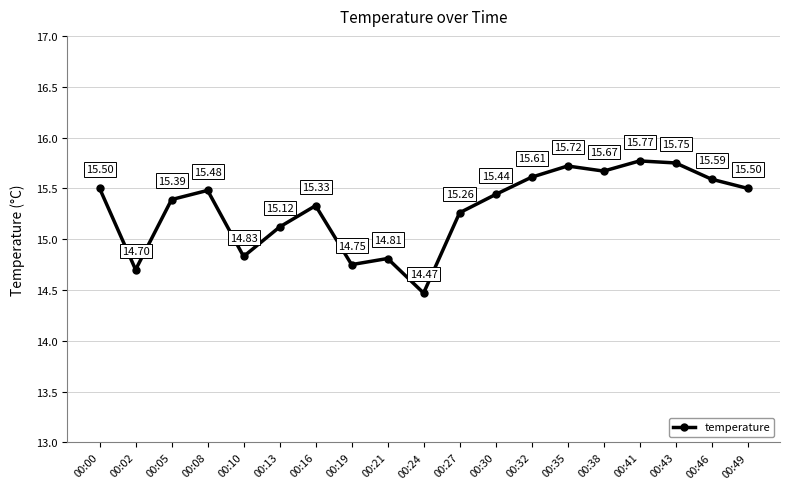

Count the number of categories in the chart.

19